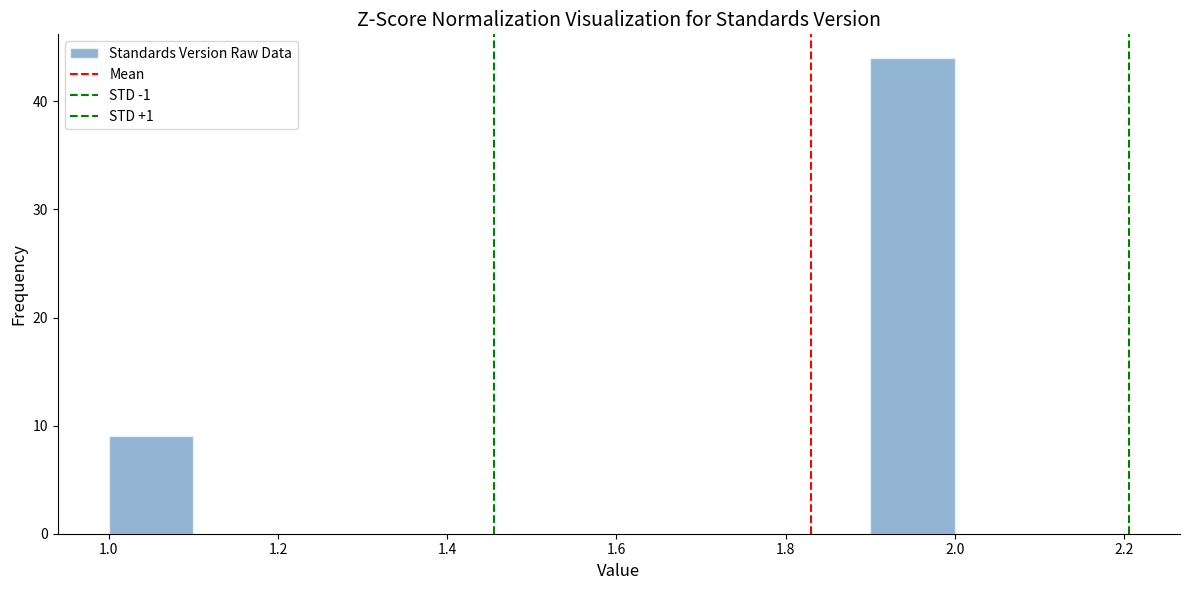

Over which range of the x-axis is the bar tallest?

1.9 to 2.0